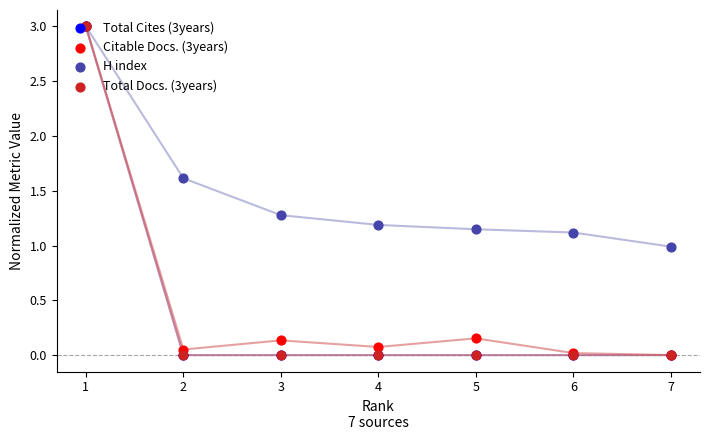

What are all the series names shown in the legend?

Total Cites (3years), Citable Docs. (3years), H index, Total Docs. (3years)